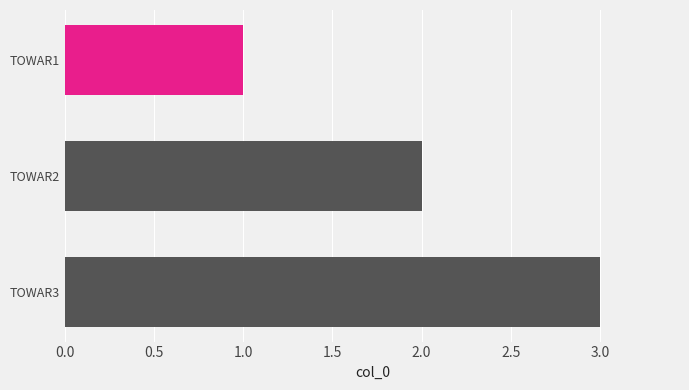

Which has a higher value, TOWAR2 or TOWAR3?

TOWAR3